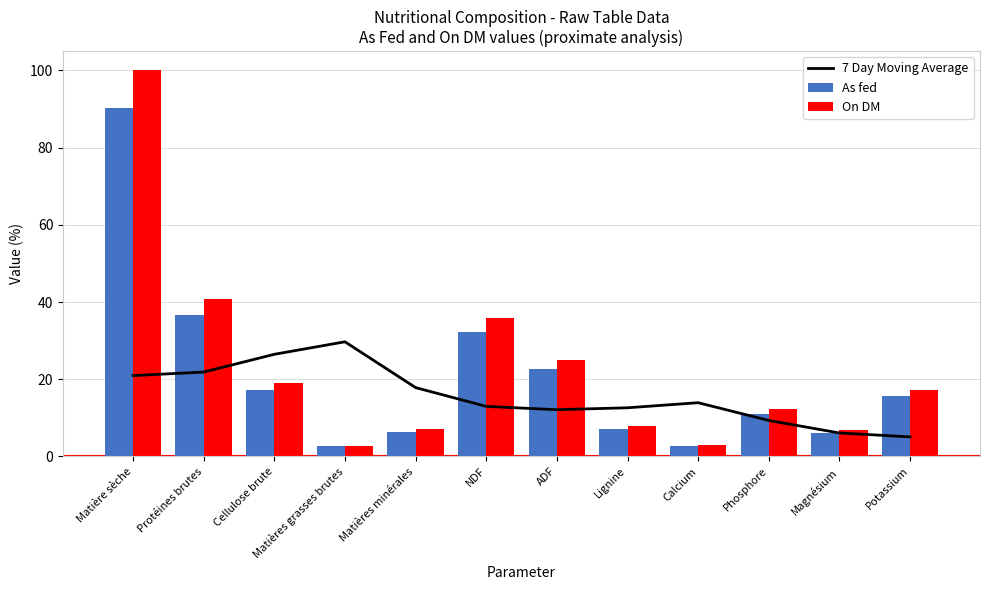

What is the value of the 7 Day Moving Average bar at the 8th from the left?

12.6